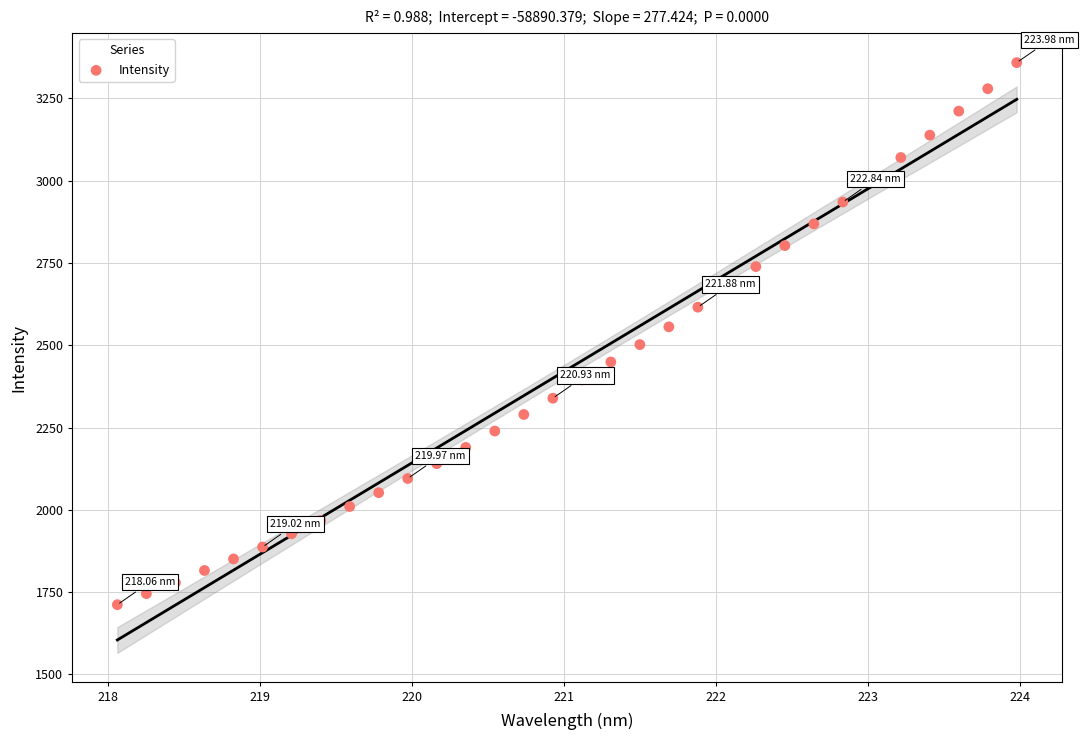

What is the range of X values (max minus min)?

5.9